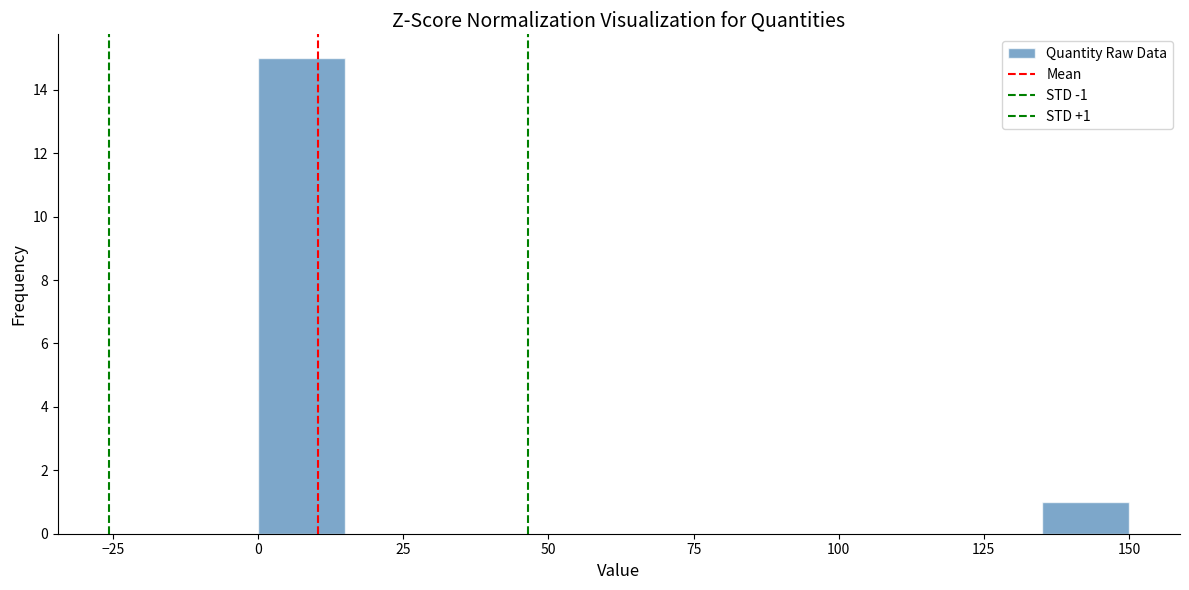

Read against the x-axis, roughly where is the centre of the tallest bar?

10